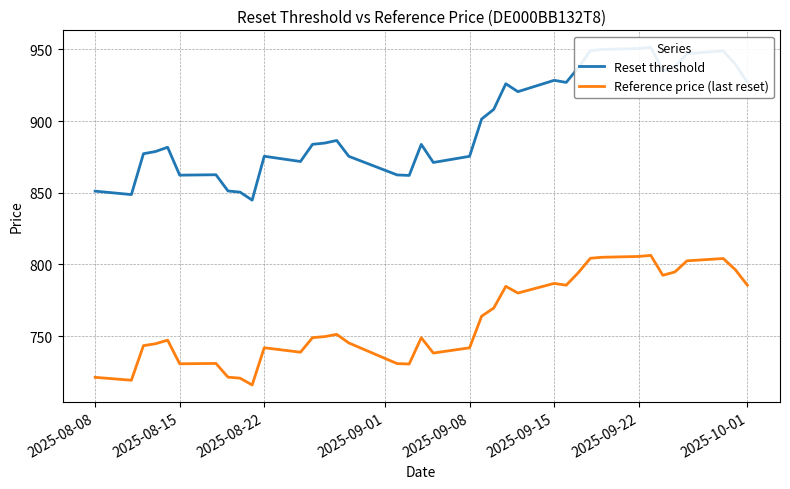

Reading left to right, what are all the values shown in this chart?

Reset threshold: 851.1	848.7	877.2	878.7	881.7	862.2	862.5	851.2	850.4	844.8	875.4	871.8	883.8	884.6	886.4	875.4	862.4	862.1	883.7	871.1	875.4	901.4	908.1	926.0	920.5	928.4	926.9	937.2	949.1	949.9	950.6	951.5	935.1	937.8	947.0	948.9	939.7	926.9
Reference price (last reset): 721.3	719.2	743.4	744.7	747.2	730.7	731.0	721.4	720.7	716.0	741.9	738.8	749.0	749.7	751.2	745.2	730.9	730.6	748.9	738.2	741.9	763.9	769.6	784.7	780.1	786.8	785.5	794.2	804.3	805.0	805.6	806.3	792.4	794.8	802.5	804.1	796.4	785.5